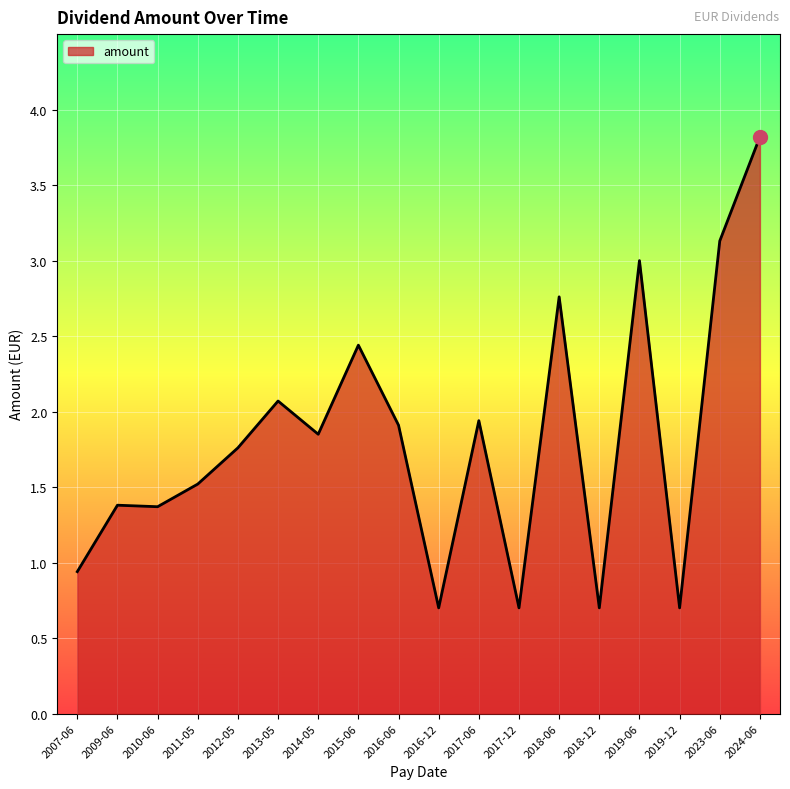

What is the difference between the second highest and second lowest values?

2.4